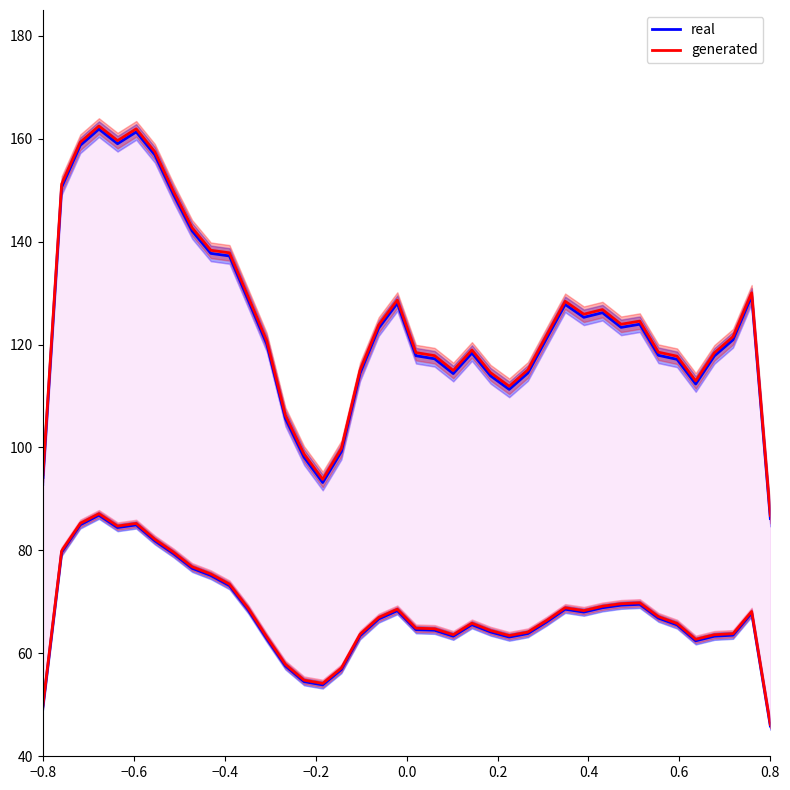

Which series has the largest range (max minus min)?

real